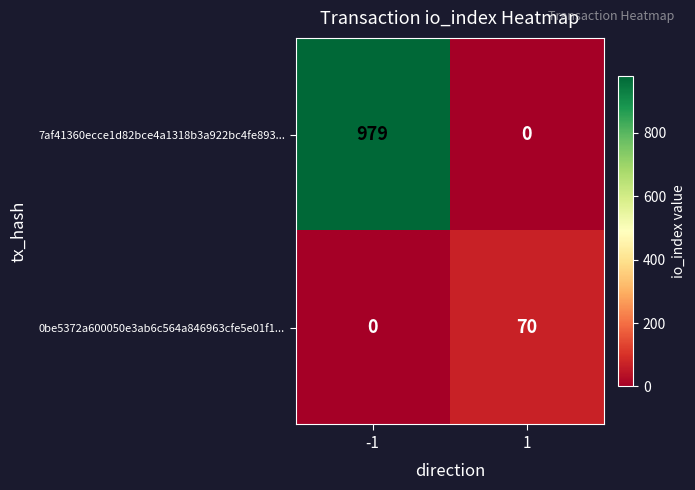

What is the difference between the highest and lowest values at 1?

70